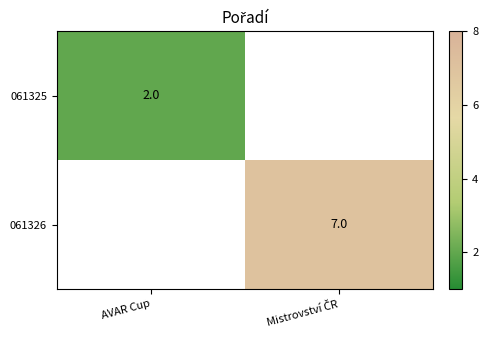

At which category does the chart reach its peak across all series?

Mistrovství ČR